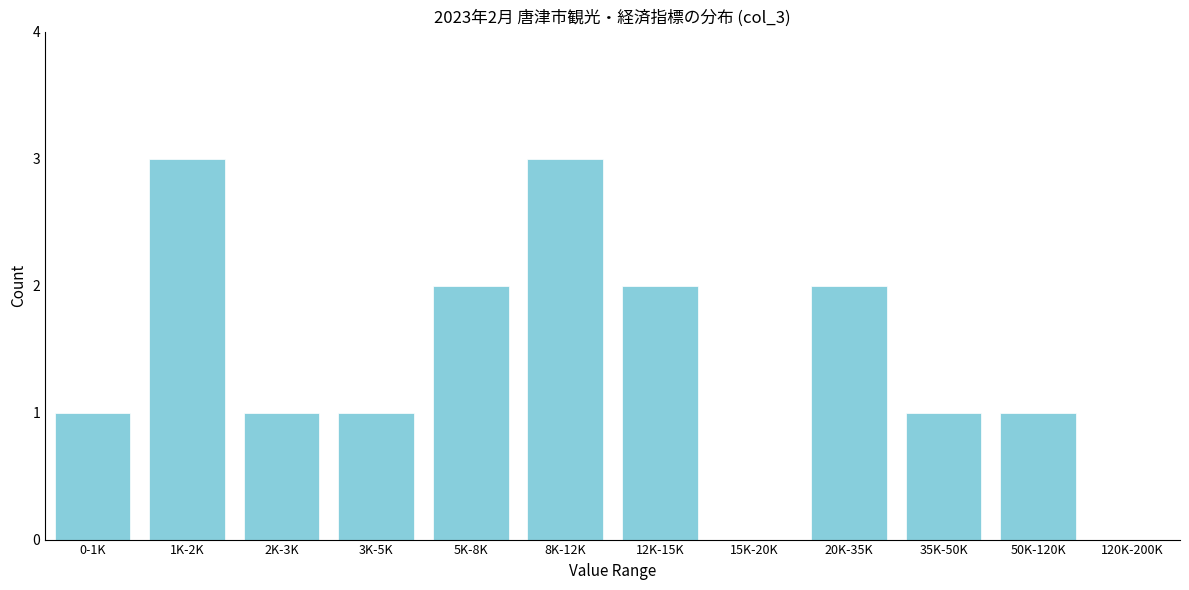

Reading left to right, extract all data points from this chart.

0-1K=1	1K-2K=3	2K-3K=1	3K-5K=1	5K-8K=2	8K-12K=3	12K-15K=2	15K-20K=0	20K-35K=2	35K-50K=1	50K-120K=1	120K-200K=0